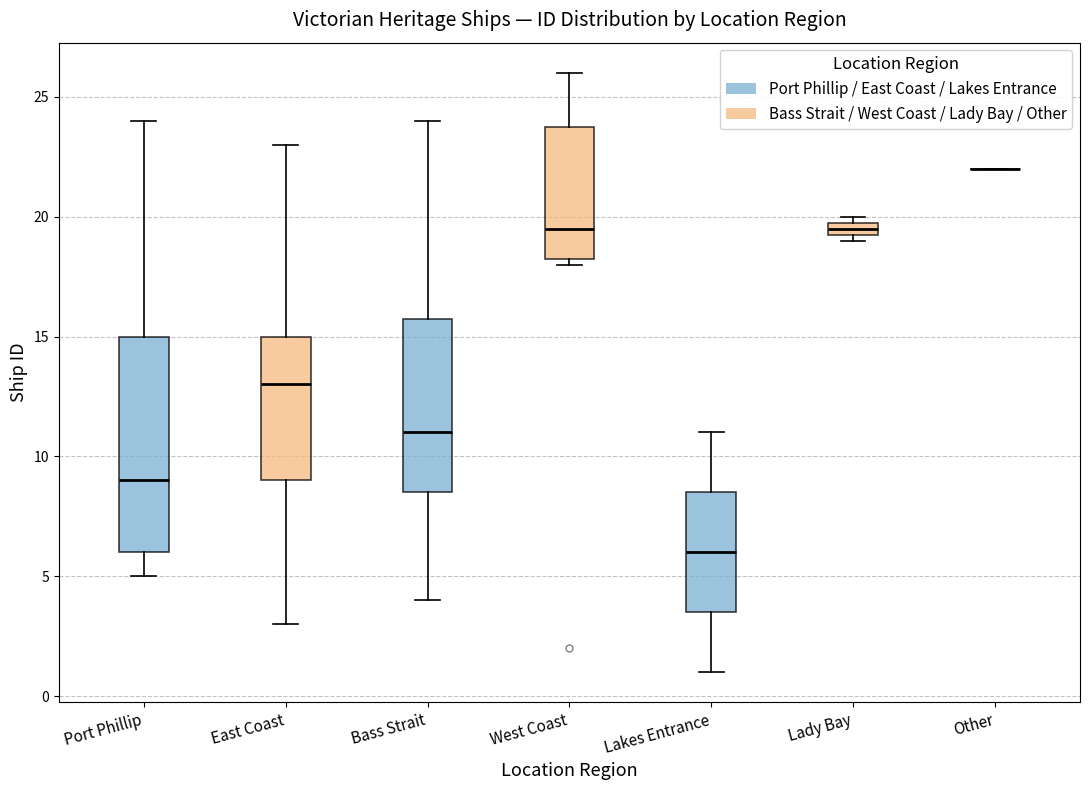

Where is the upper edge of the box for East Coast on the y-axis? The values are not printed on the chart, so give them approximately, as read against the axis.

15.0